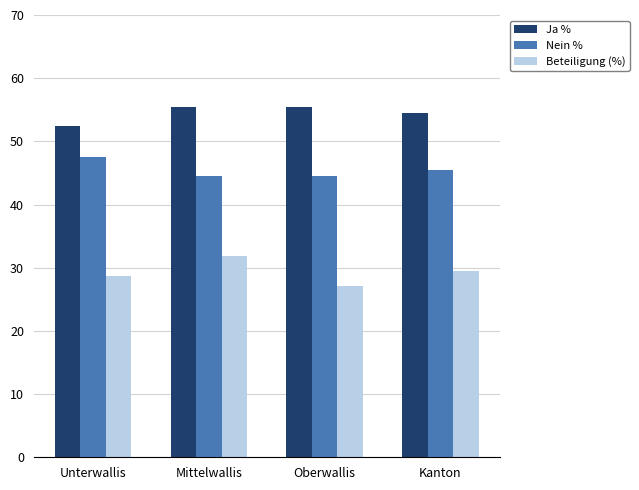

Rank the series by their maximum value, from highest to lowest.

Ja %, Nein %, Beteiligung (%)